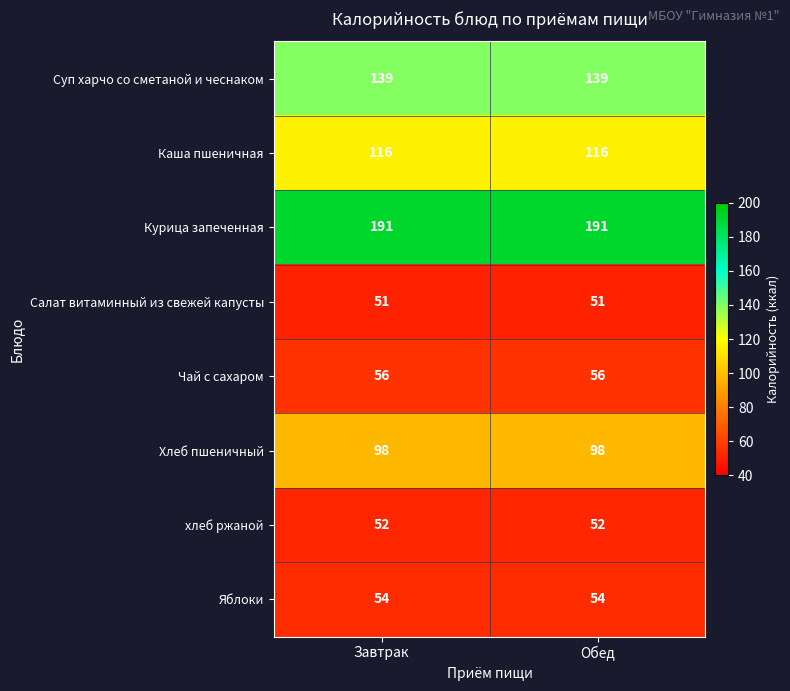

Reading left to right, transcribe all the data shown in this chart.

Суп харчо со сметаной и чеснаком: Завтрак=139	Обед=139
Каша пшеничная: Завтрак=116	Обед=116
Курица запеченная: Завтрак=191	Обед=191
Салат витаминный из свежей капусты: Завтрак=51	Обед=51
Чай с сахаром: Завтрак=56	Обед=56
Хлеб пшеничный: Завтрак=98	Обед=98
хлеб ржаной: Завтрак=52	Обед=52
Яблоки: Завтрак=54	Обед=54